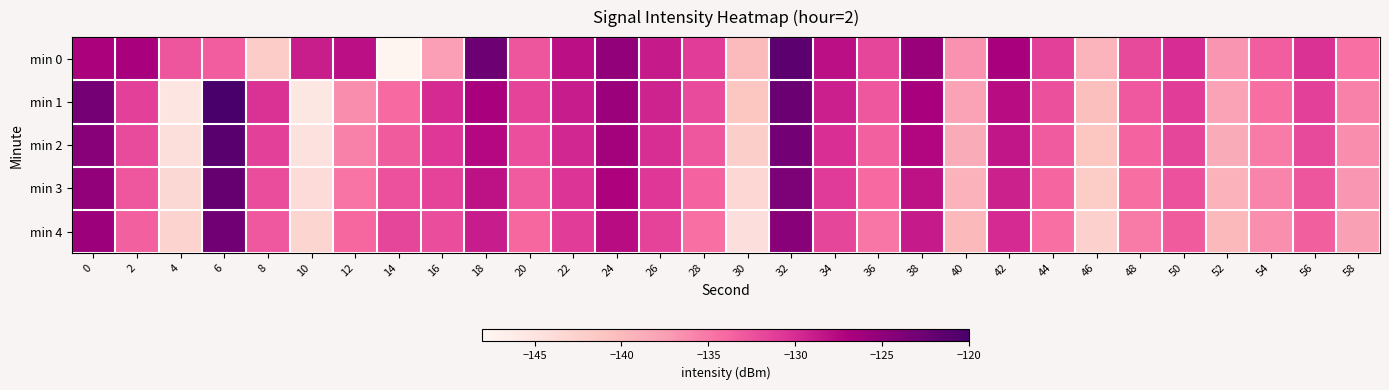

List the series in order of their overall mean, lowest first.

min 4, min 3, min 2, min 1, min 0